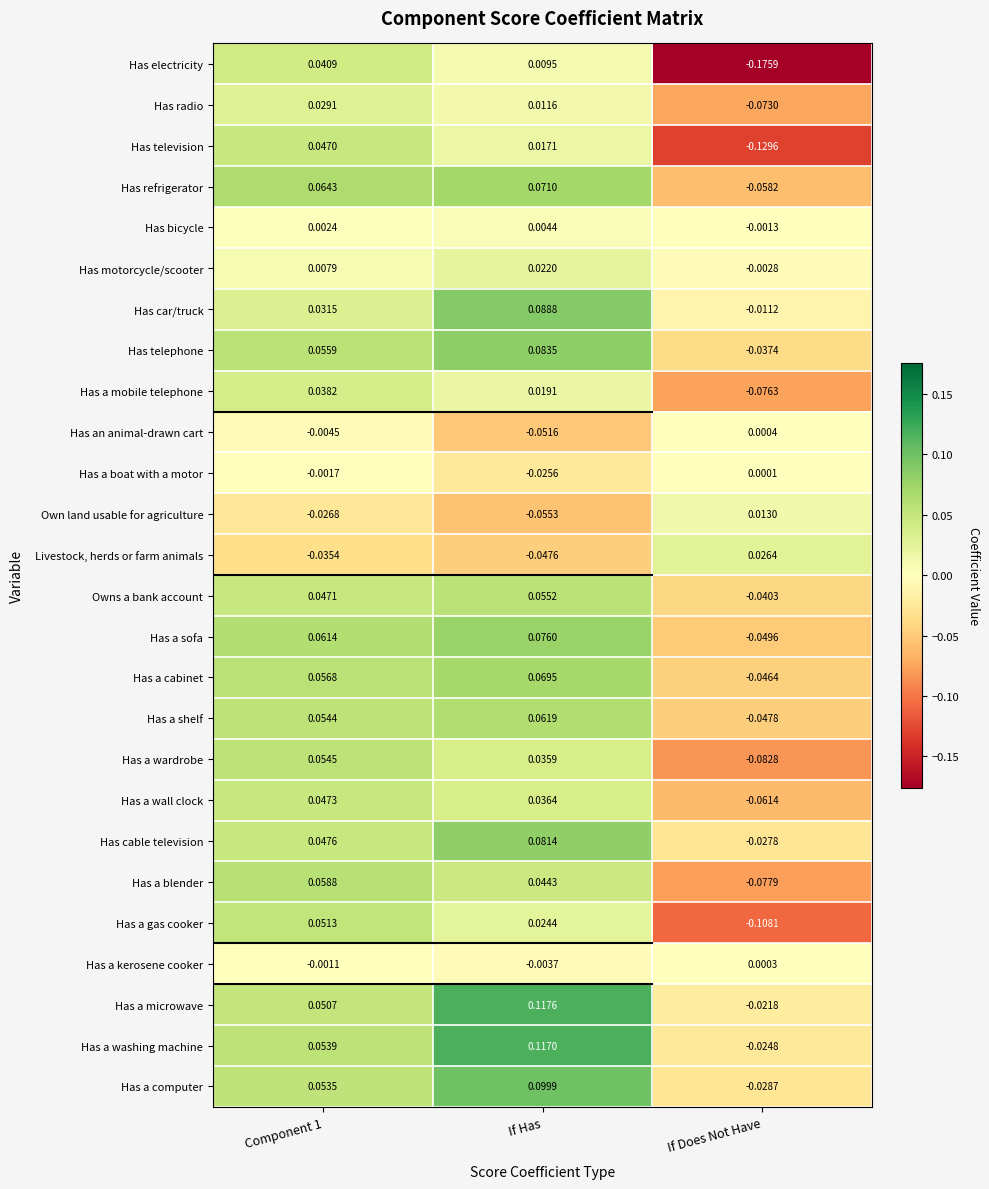

List the series in order of their peak value, highest first.

Has a microwave, Has a washing machine, Has a computer, Has car/truck, Has telephone, Has cable television, Has a sofa, Has refrigerator, Has a cabinet, Has a shelf, Has a blender, Owns a bank account, Has a wardrobe, Has a gas cooker, Has a wall clock, Has television, Has electricity, Has a mobile telephone, Has radio, Livestock, herds or farm animals, Has motorcycle/scooter, Own land usable for agriculture, Has bicycle, Has an animal-drawn cart, Has a kerosene cooker, Has a boat with a motor